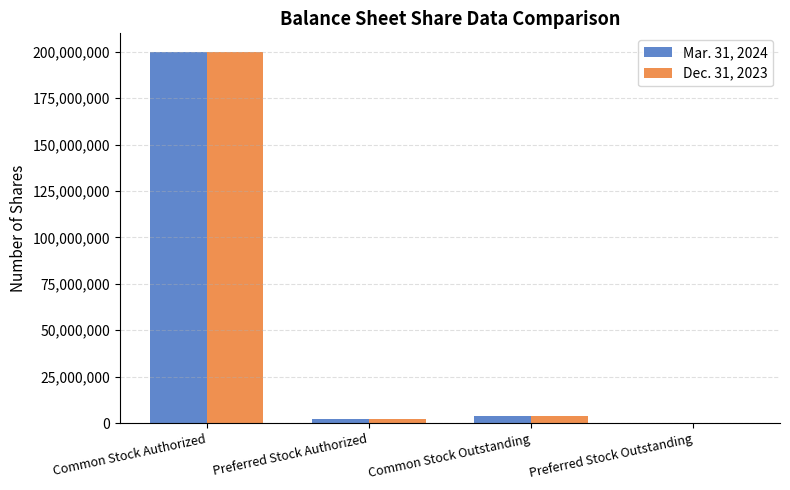

Where does the Mar. 31, 2024 series first go above 4062853?

Common Stock Authorized